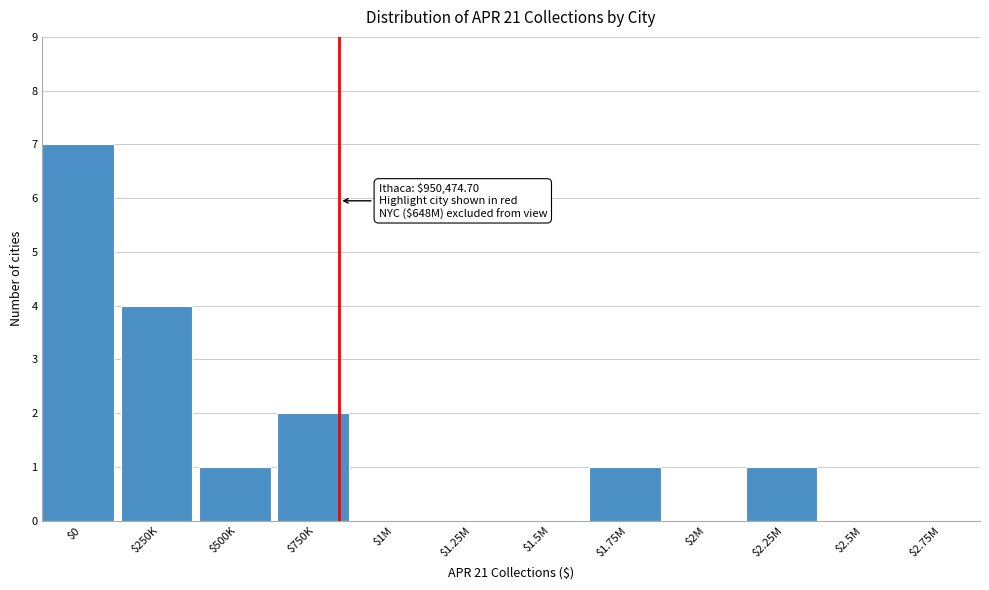

Which category has the highest value across all series?

$0